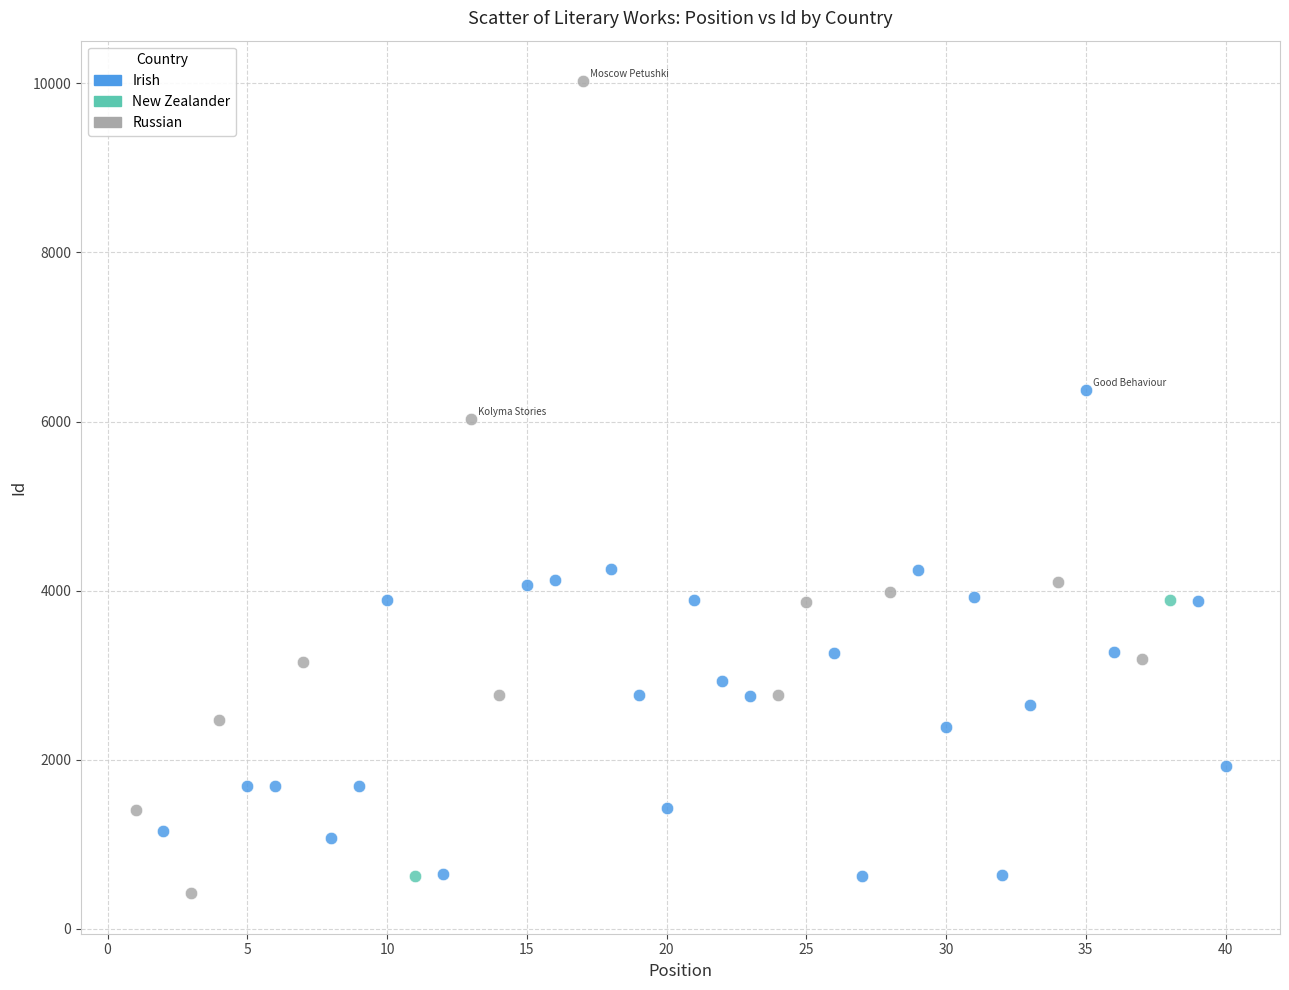

Which series contains the highest Y value?

Russian